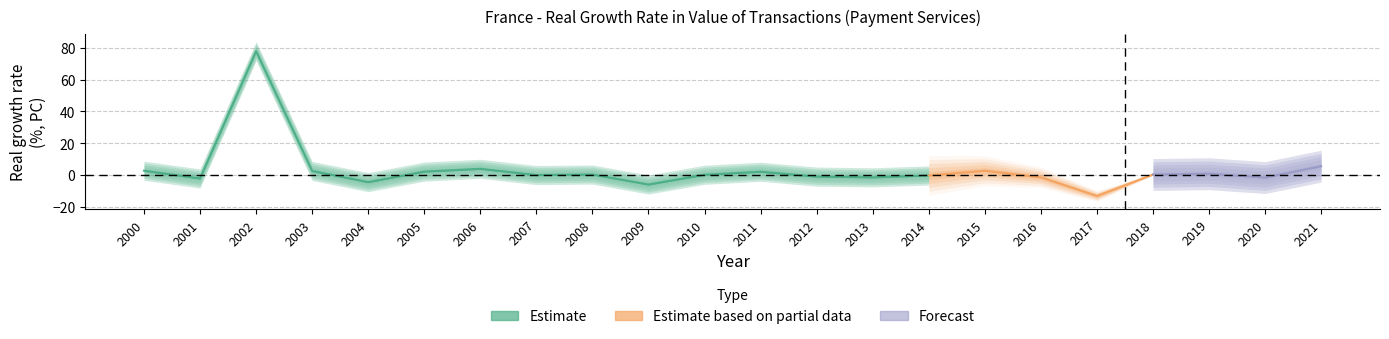

What is the average value?

3.3